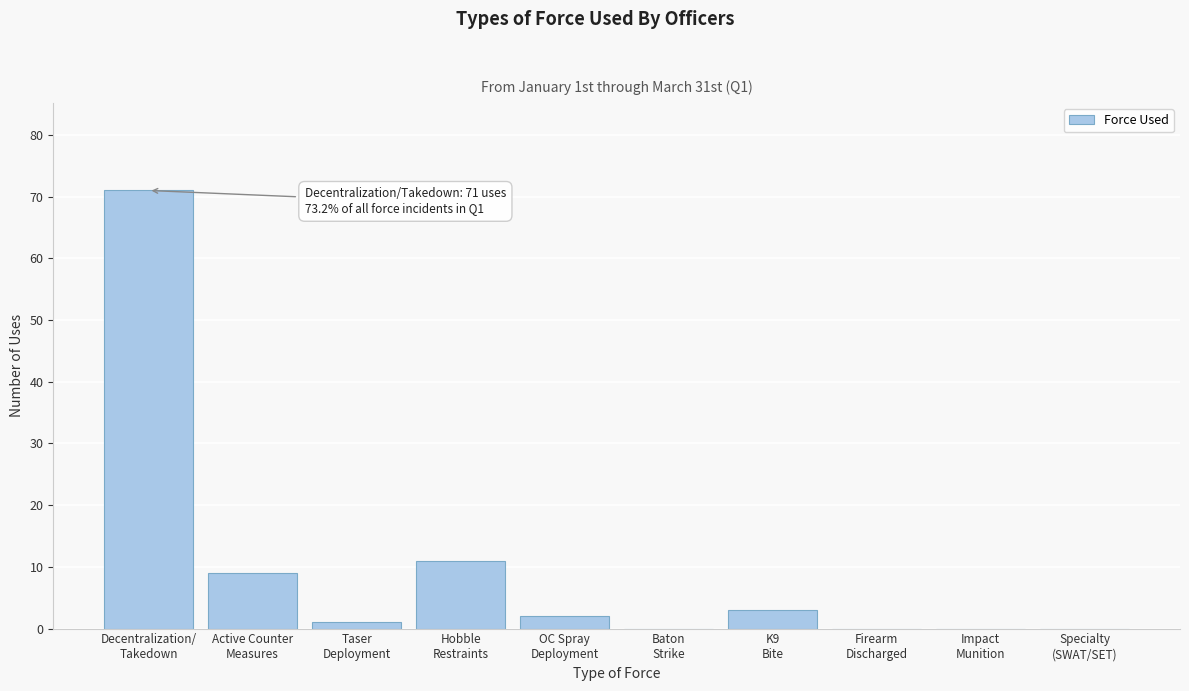

What is the greatest value displayed?

71